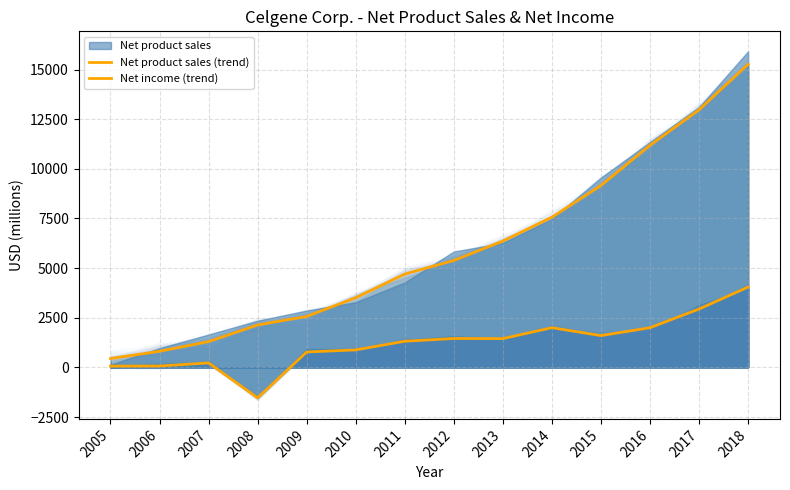

At 2009, list the series in order from largest to smallest.

Net product sales (trend), Net income (trend)